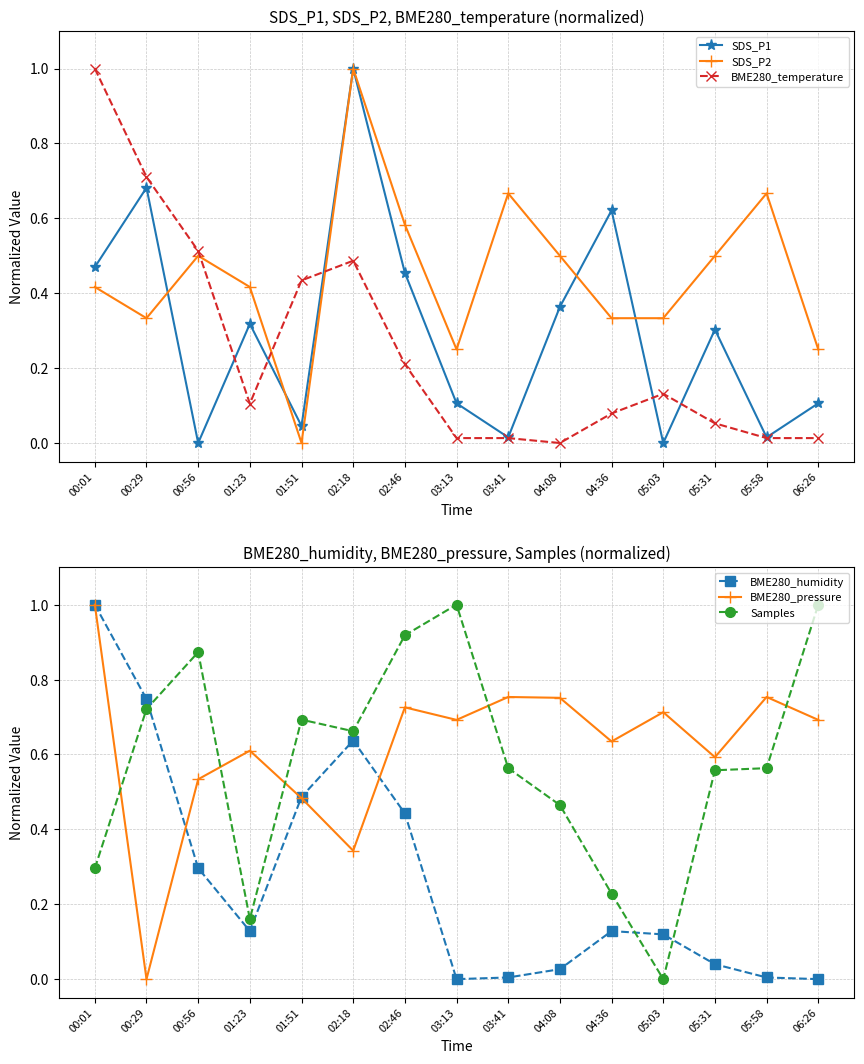

At how many categories does at least one series exceed 0?

15